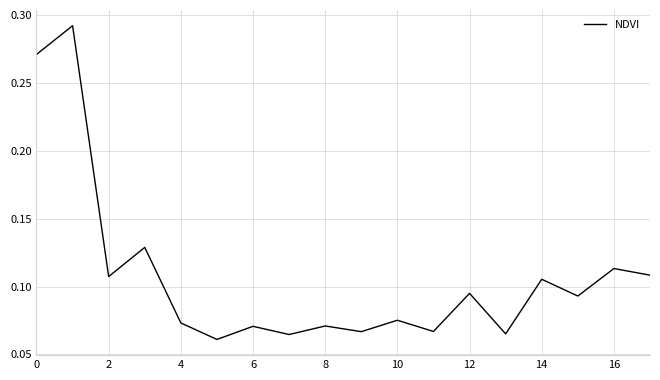

How many lines are shown in the chart?

1